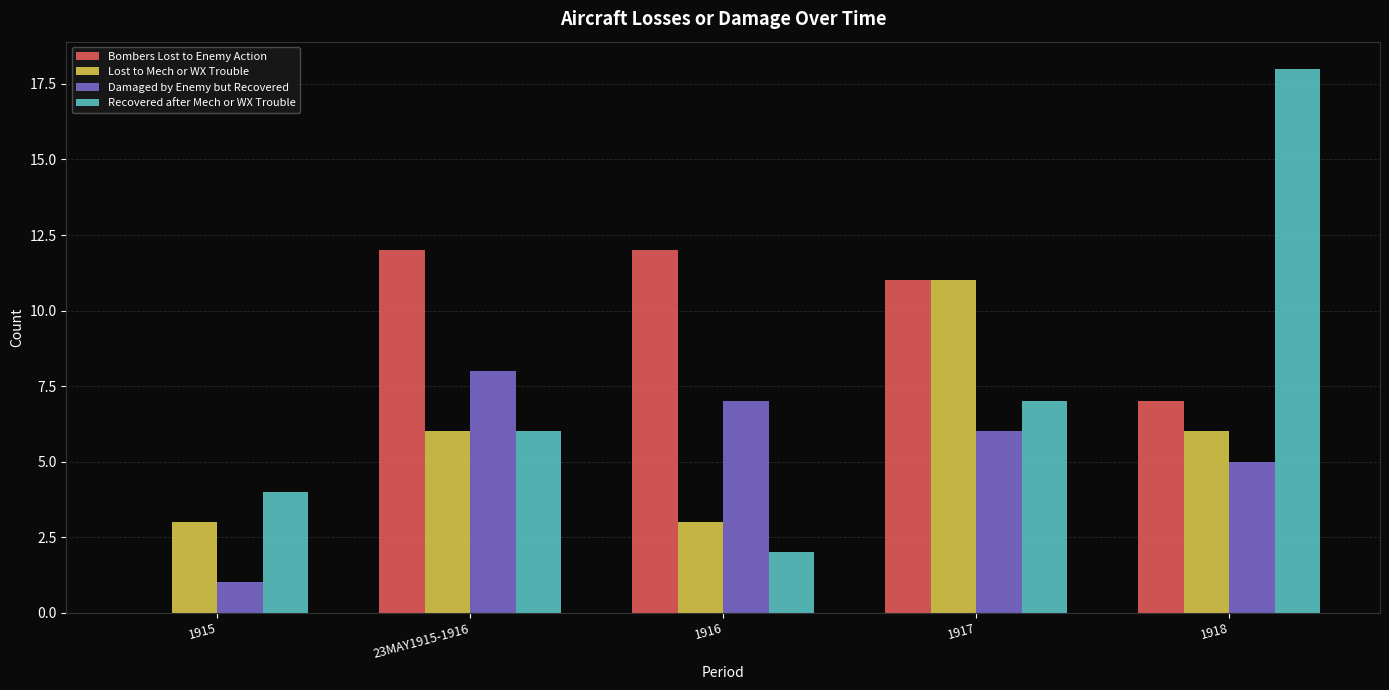

How many Lost to Mech or WX Trouble values are between 3 and 6?

4